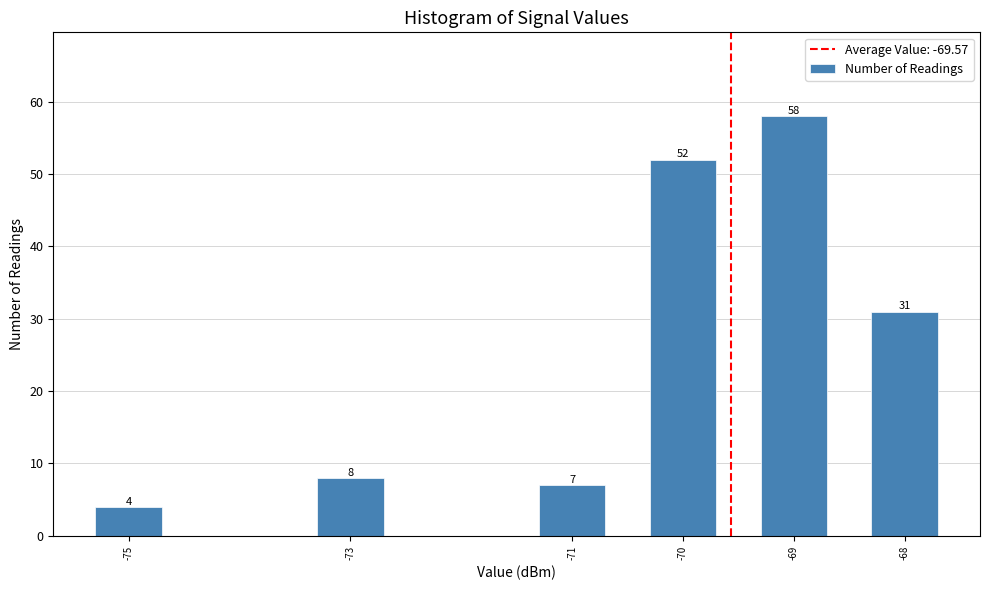

Reading left to right, what are all the values shown in this chart?

4	8	7	52	58	31